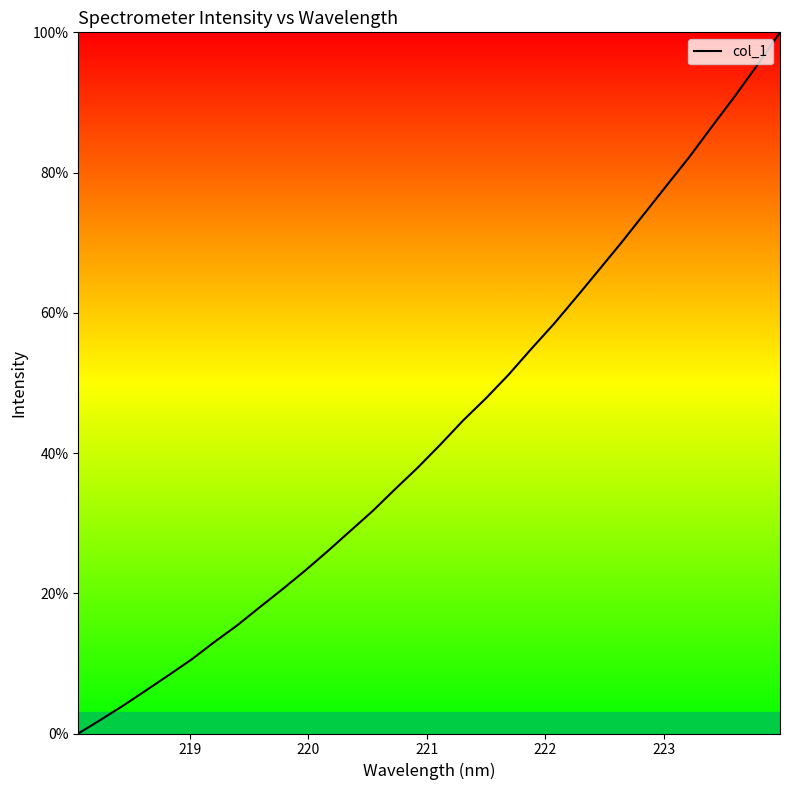

What is the greatest value displayed?

100.0